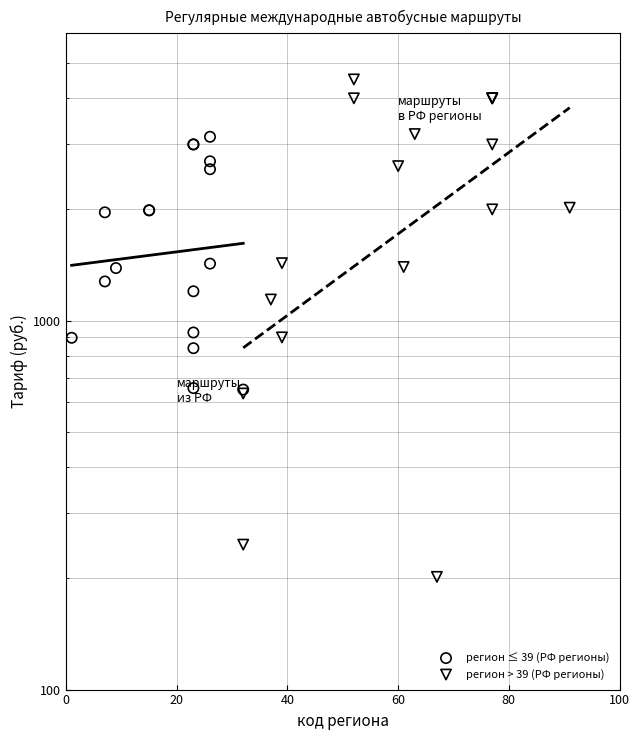

Which series reaches the minimum Y coordinate?

регион > 39 (РФ регионы)